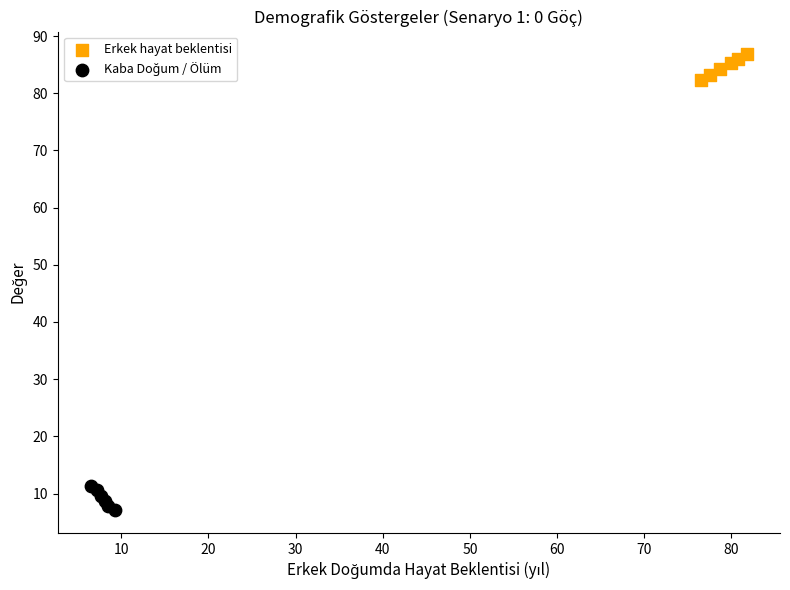

Which series reaches the maximum Y coordinate?

Erkek hayat beklentisi